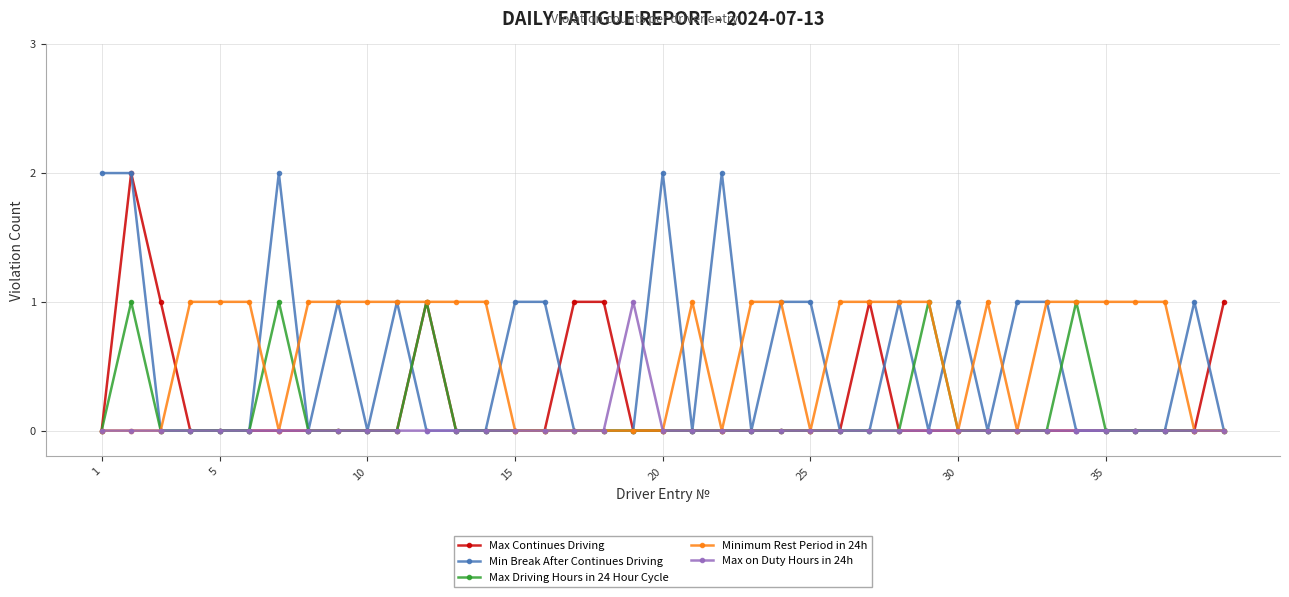

What is the maximum value for Max on Duty Hours in 24h?

1